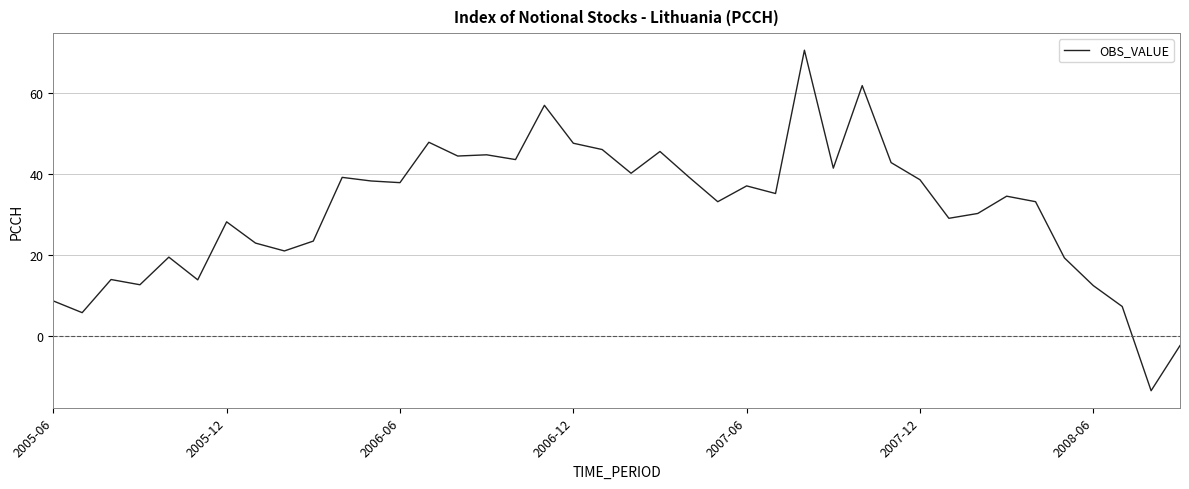

What is the minimum value shown in the chart?

-13.4